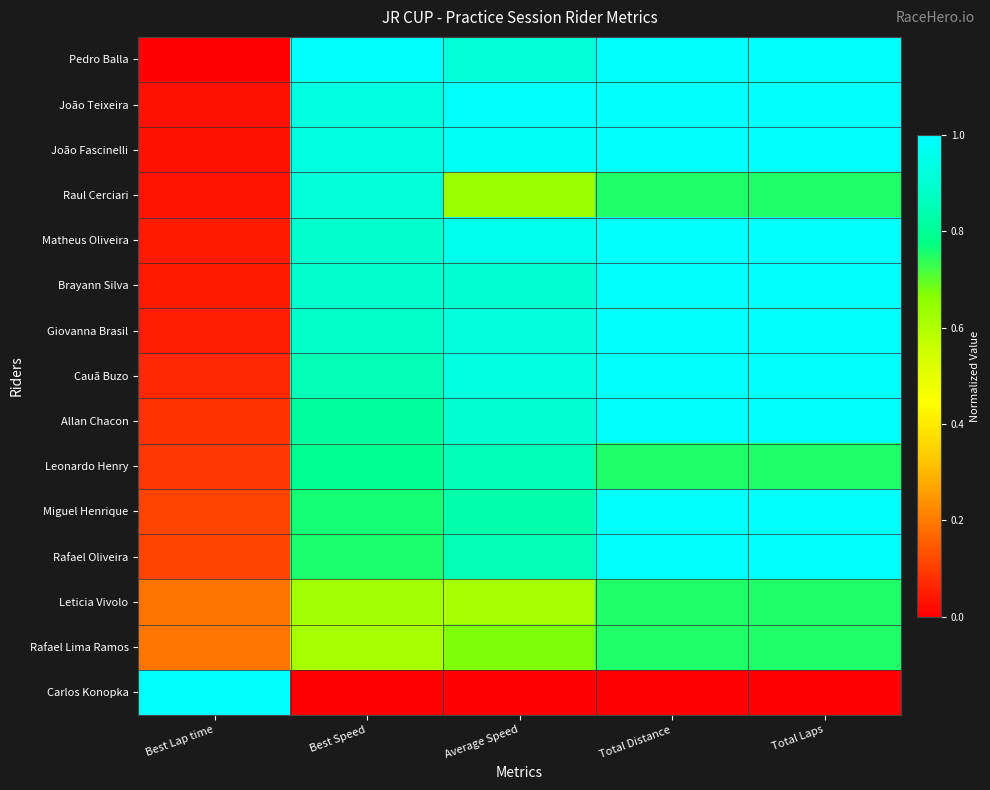

At which category does the chart reach its peak across all series?

Best Speed